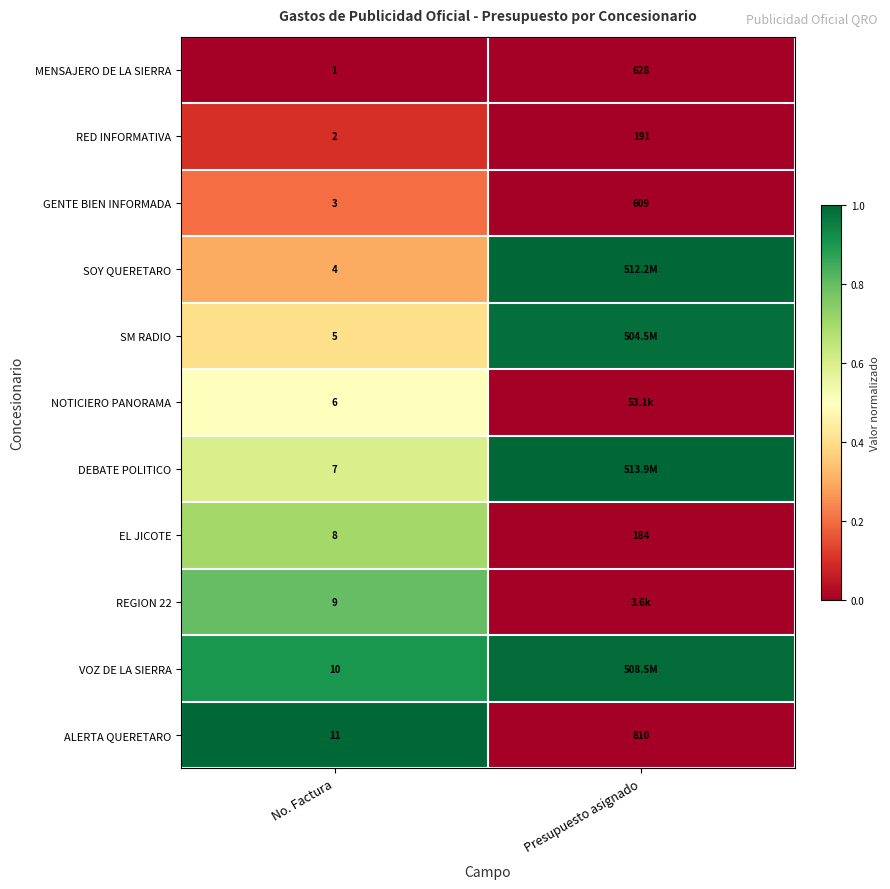

At how many categories does at least one series exceed 0?

2